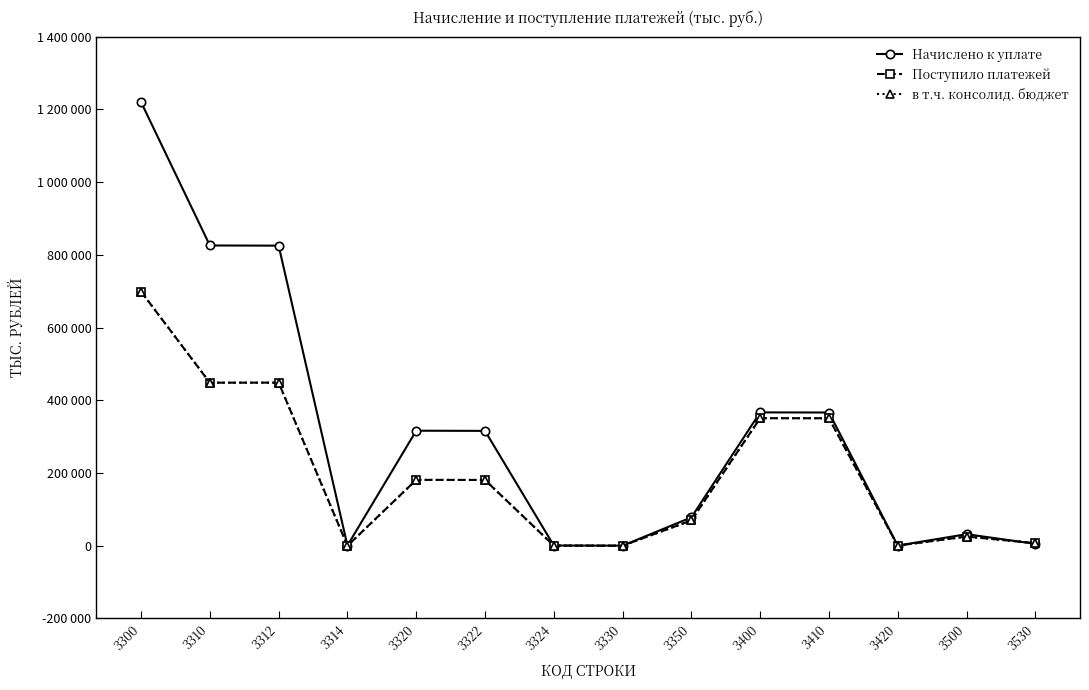

What are all the series names shown in the legend?

Начислено к уплате, Поступило платежей, в т.ч. консолид. бюджет